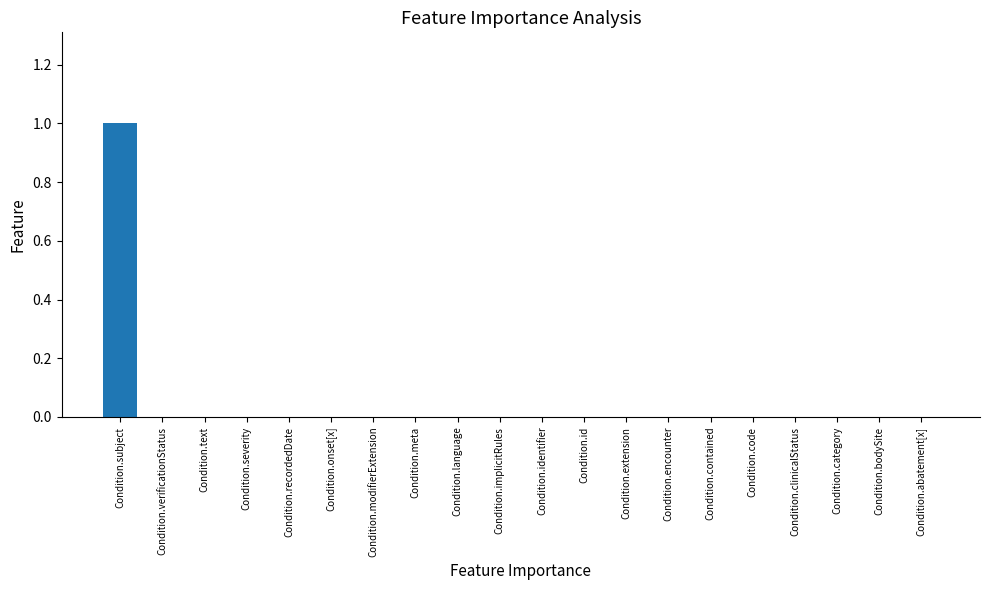

True or false: the data shows 0 at Condition.verificationStatus.

True